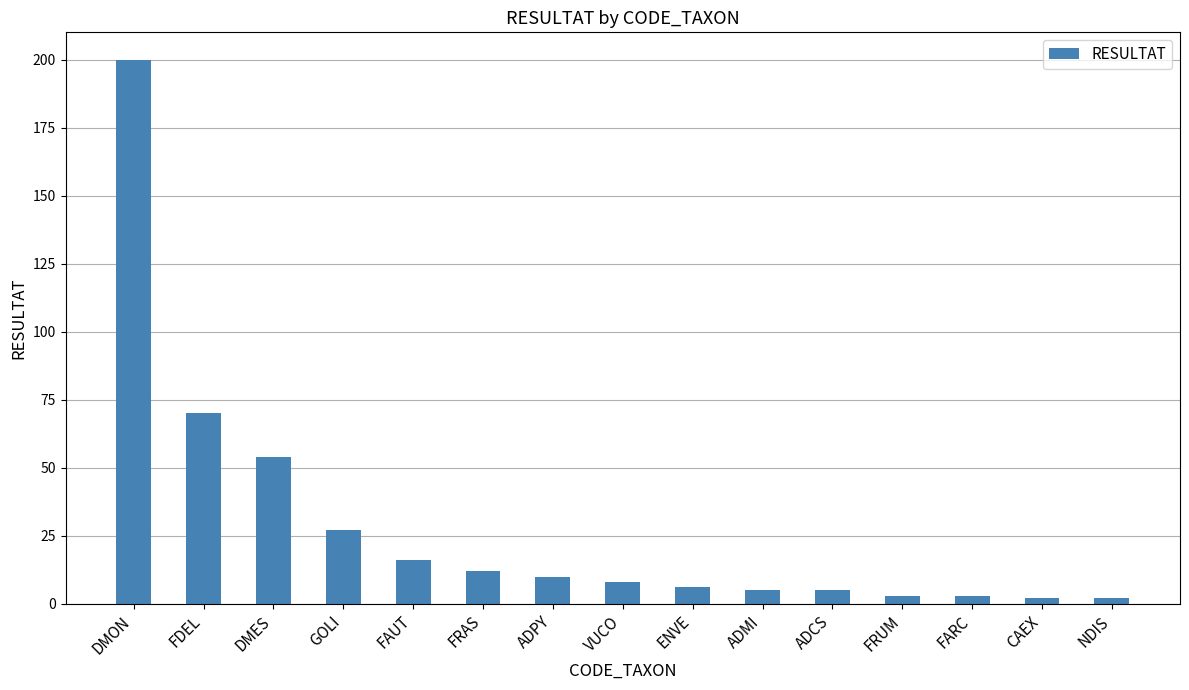

Approximately how many times larger is the value at ADCS compared to FDEL?

0.1